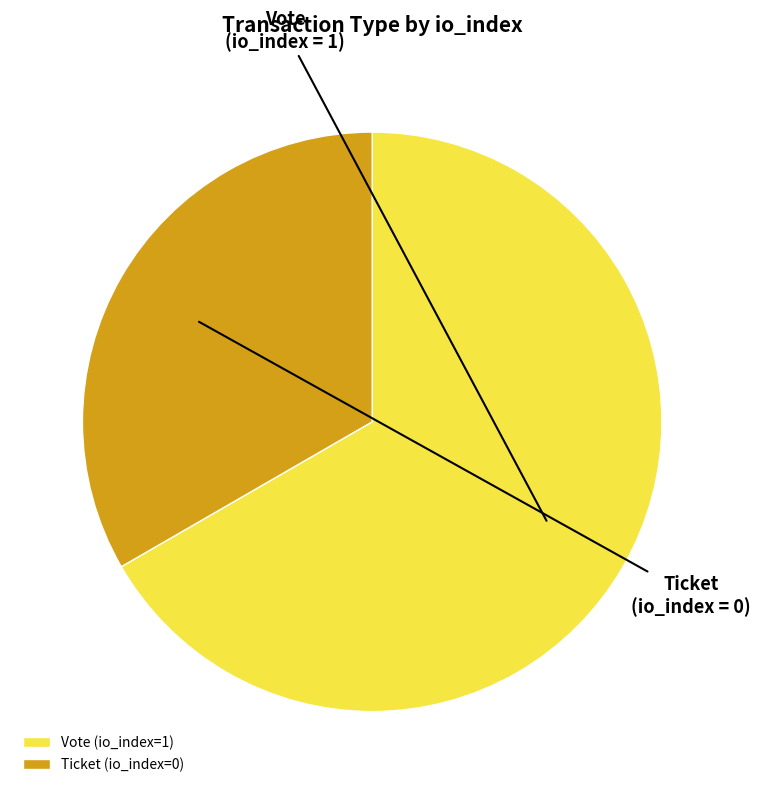

Do Ticket (io_index=0) and Vote (io_index=1) together represent more than half of the pie?

Yes